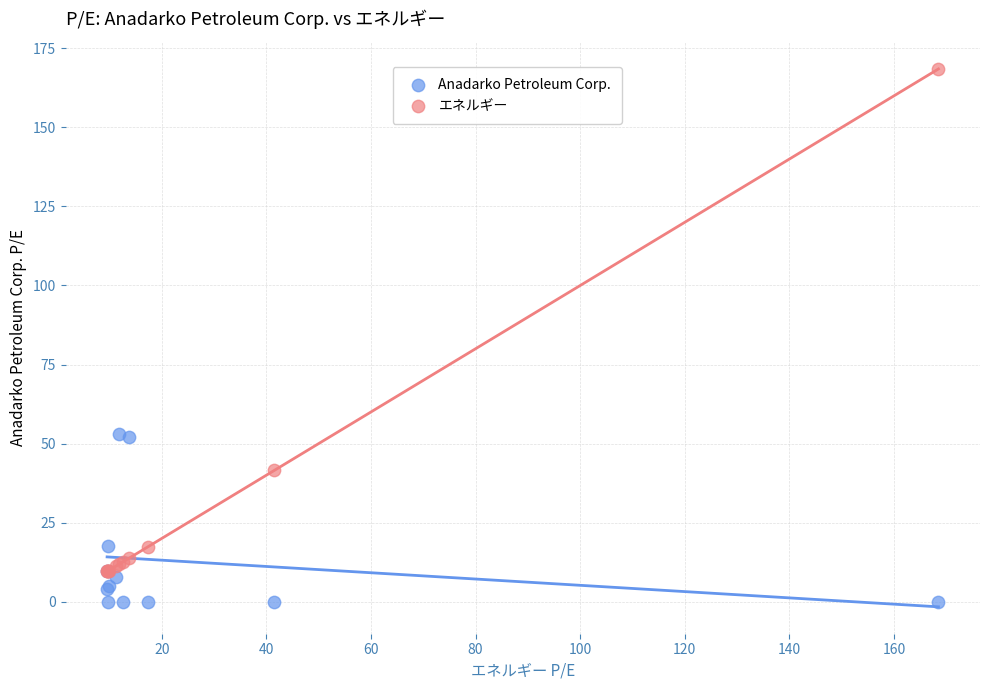

Which series contains the highest Y value?

エネルギー